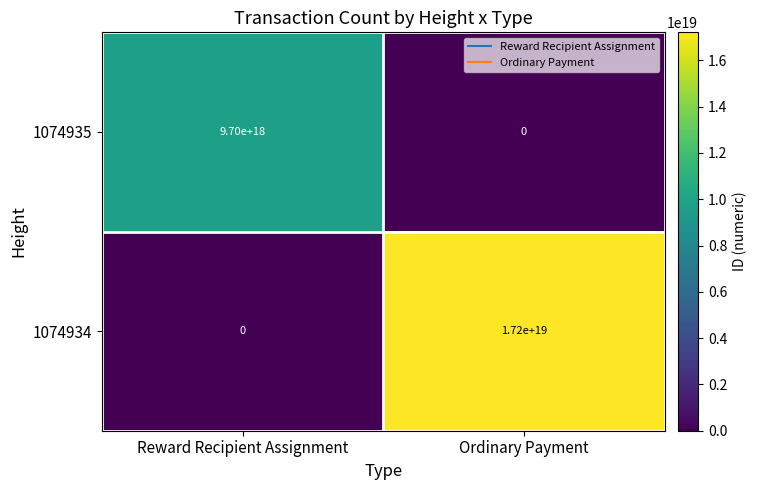

The 1074934 series shows 7653504854999344128 at Ordinary Payment. True or false?

False